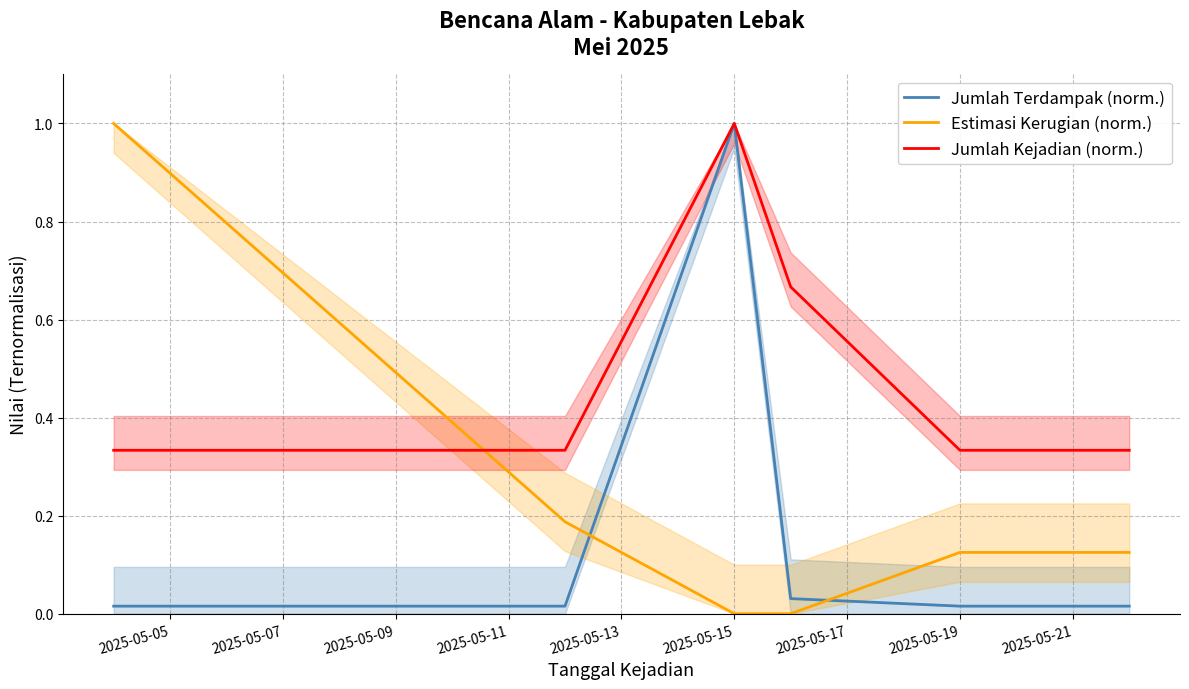

What value does the Jumlah Kejadian (norm.) series have at 2025-05-15?

1.0